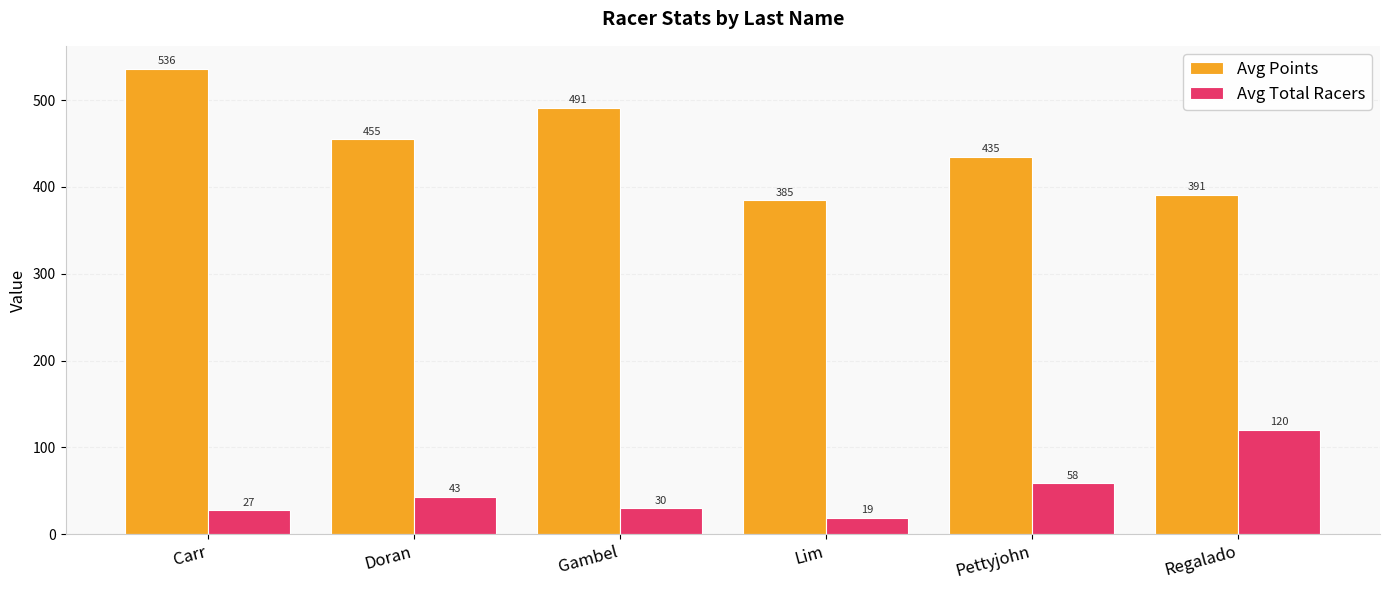

How many groups of bars are there?

6